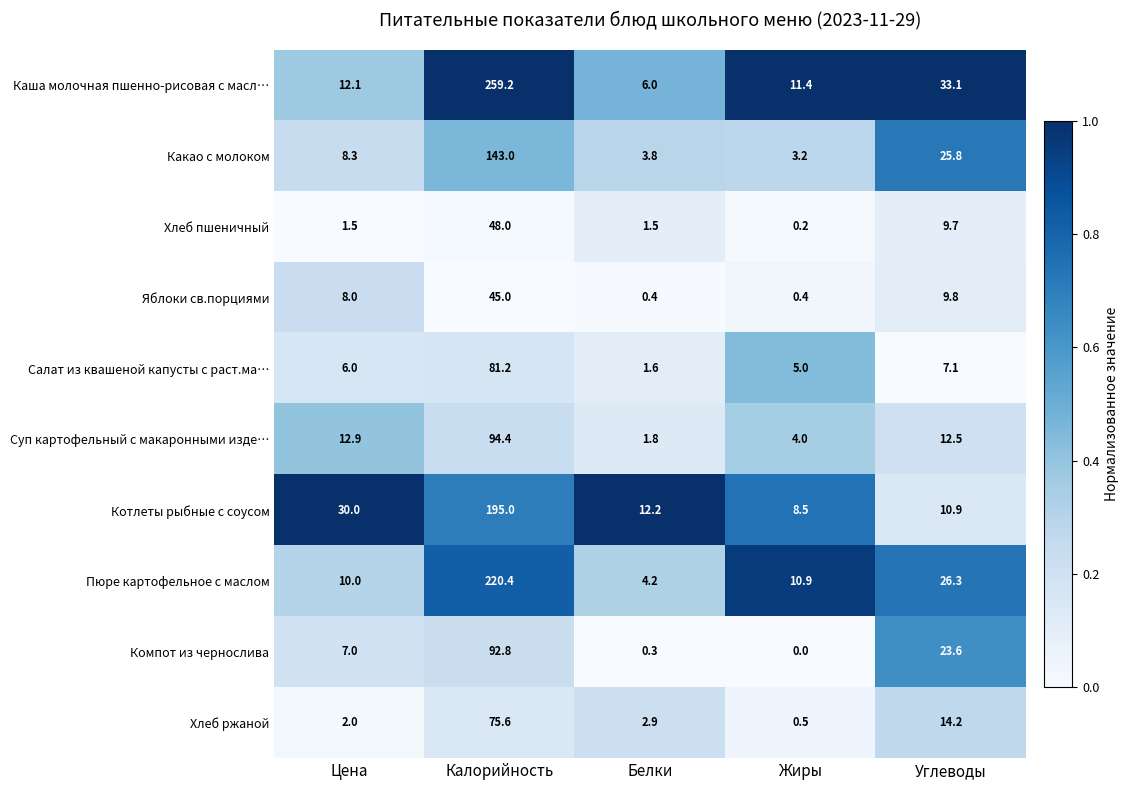

At Жиры, list the series in order from smallest to largest.

Компот из чернослива, Хлеб пшеничный, Яблоки св.порциями, Хлеб ржаной, Какао с молоком, Суп картофельный с макаронными изде…, Салат из квашеной капусты с раст.ма…, Котлеты рыбные с соусом, Пюре картофельное с маслом, Каша молочная пшенно-рисовая с масл…